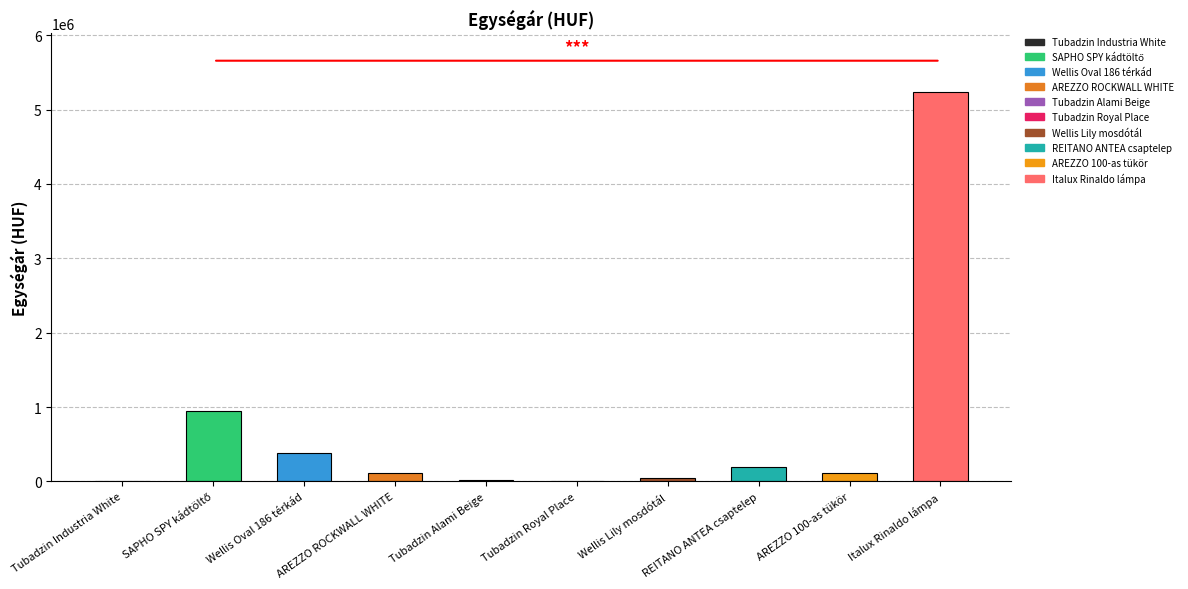

Is it true that the value at Wellis Oval 186 térkád is 190578?

False